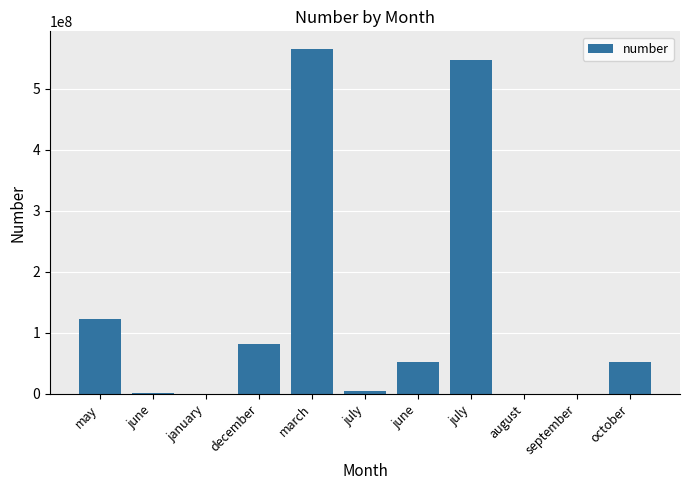

What is the difference between the maximum and second lowest values?

564918605